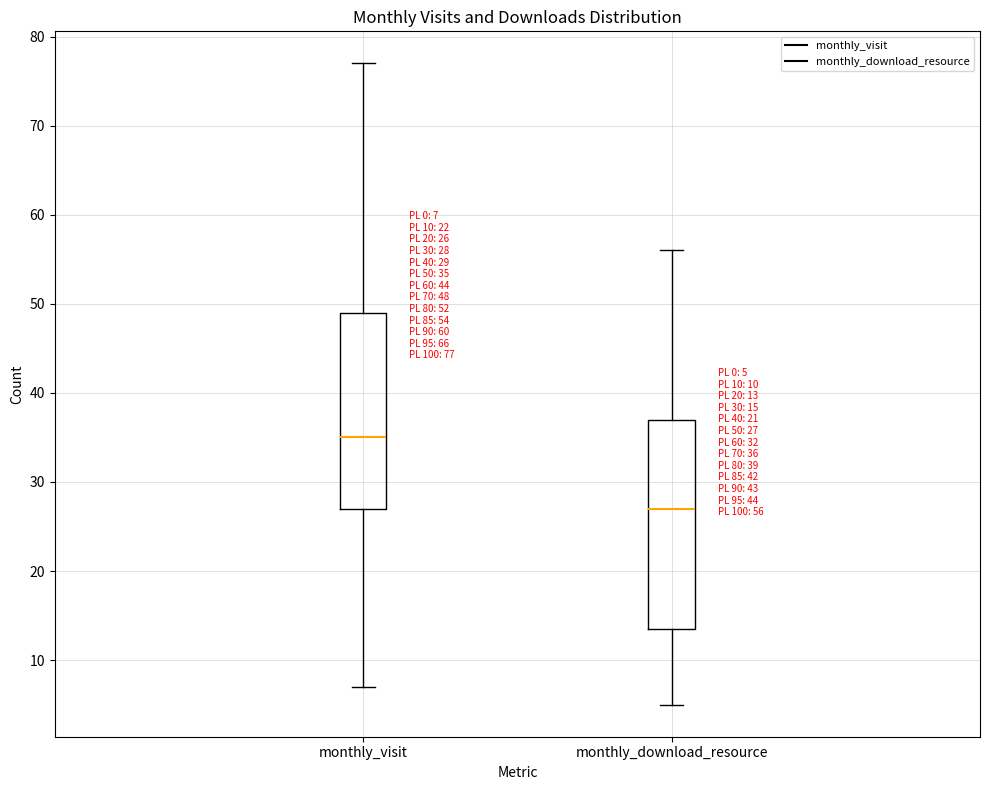

Comparing the boxes themselves (not the whiskers), which one is the tallest?

monthly_download_resource